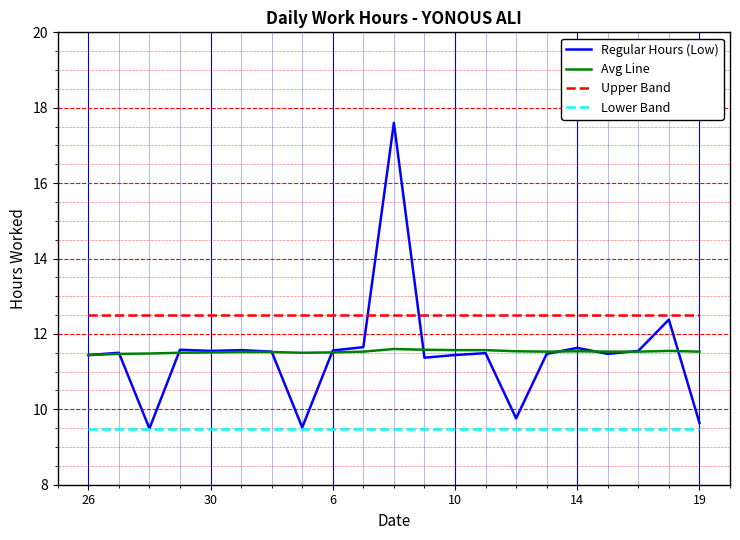

What are all the series names shown in the legend?

Regular Hours (Low), Avg Line, Upper Band, Lower Band